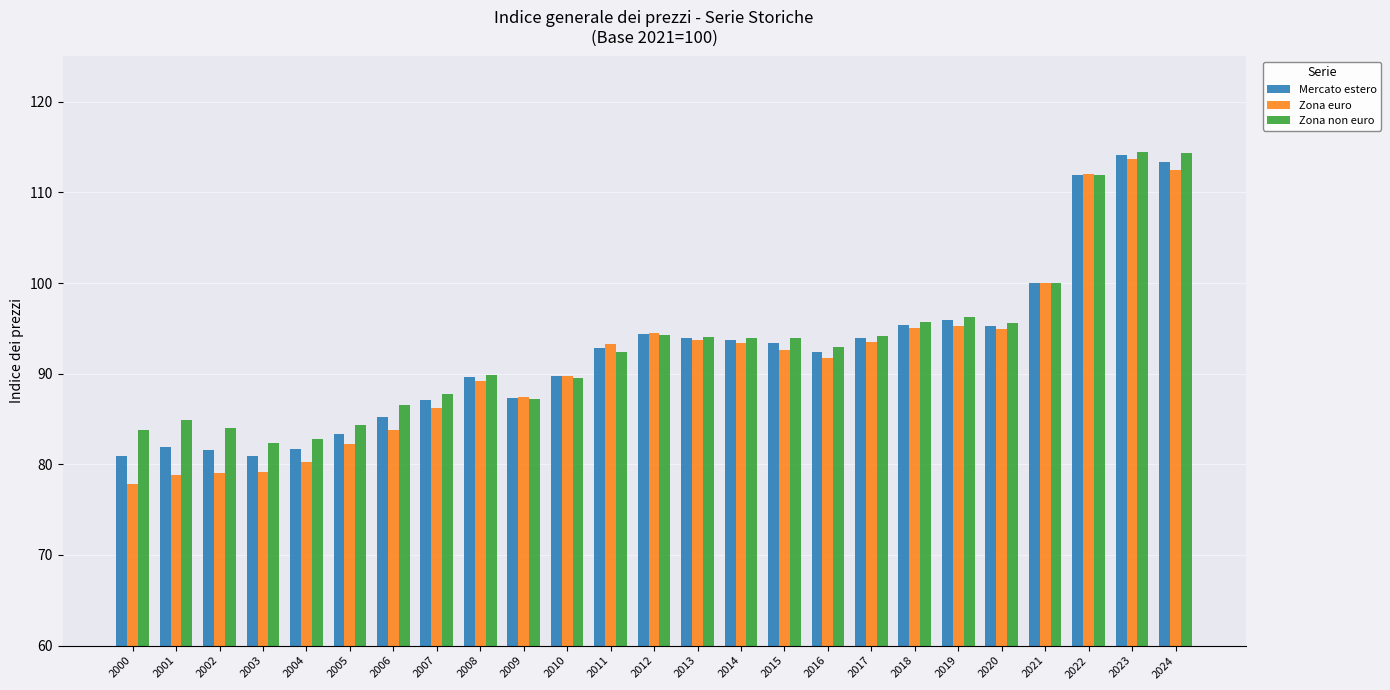

What is the minimum value shown in the chart?

77.8